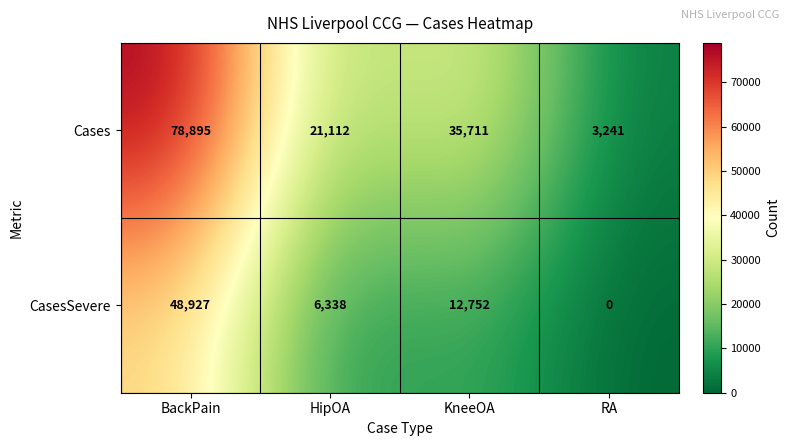

True or false: Cases has a value of 3241 at RA.

True